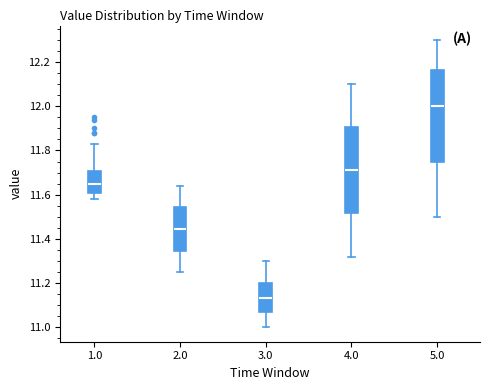

Comparing the boxes themselves (not the whiskers), which one is the tallest?

5.0